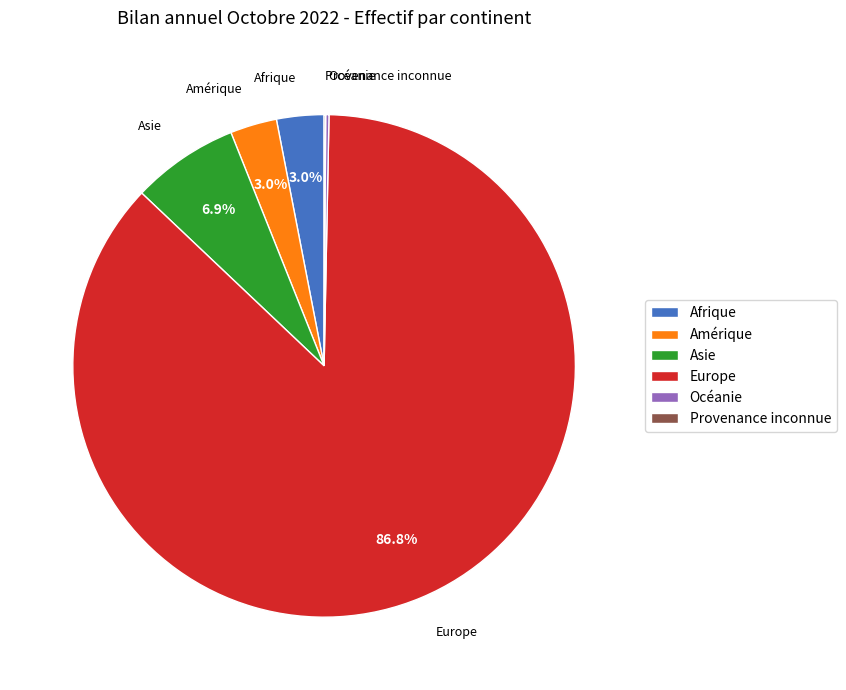

Does Afrique account for over 50% of the chart?

No